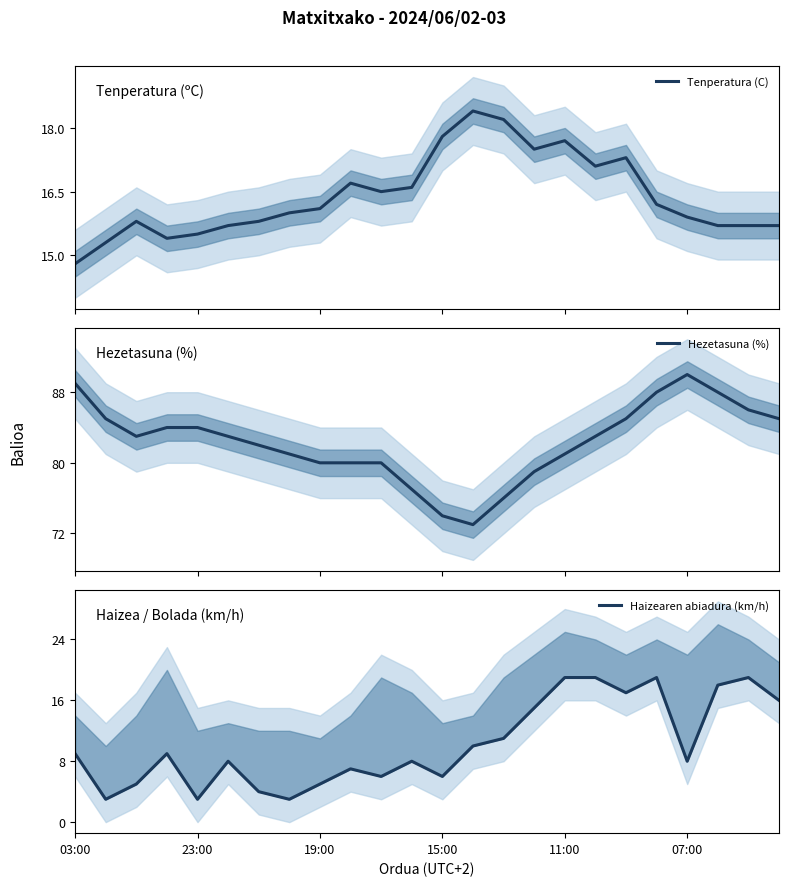

Which series has the largest total across all categories?

Hezetasuna (%)